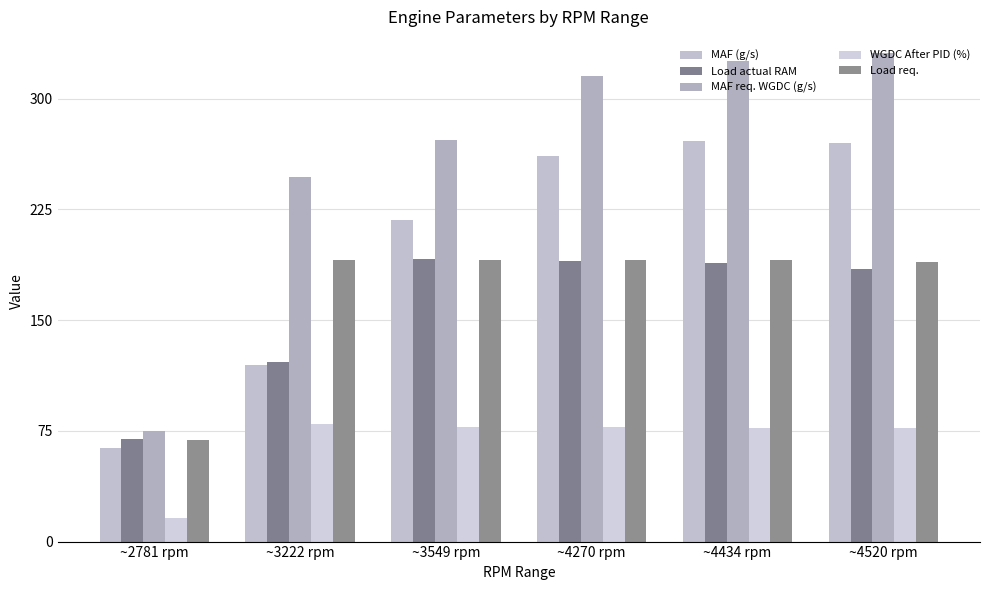

Reading right to left, transcribe all the data shown in this chart.

MAF (g/s): ~4520 rpm=269.9	~4434 rpm=271.0	~4270 rpm=261.2	~3549 rpm=218.1	~3222 rpm=119.3	~2781 rpm=63.4
Load actual RAM: ~4520 rpm=184.4	~4434 rpm=188.7	~4270 rpm=190.2	~3549 rpm=191.6	~3222 rpm=121.5	~2781 rpm=69.7
MAF req. WGDC (g/s): ~4520 rpm=331.0	~4434 rpm=325.9	~4270 rpm=315.1	~3549 rpm=271.8	~3222 rpm=247.1	~2781 rpm=74.7
WGDC After PID (%): ~4520 rpm=76.7	~4434 rpm=76.8	~4270 rpm=77.5	~3549 rpm=78.0	~3222 rpm=79.4	~2781 rpm=16.2
Load req.: ~4520 rpm=189.4	~4434 rpm=190.5	~4270 rpm=190.7	~3549 rpm=191.0	~3222 rpm=191.0	~2781 rpm=68.6